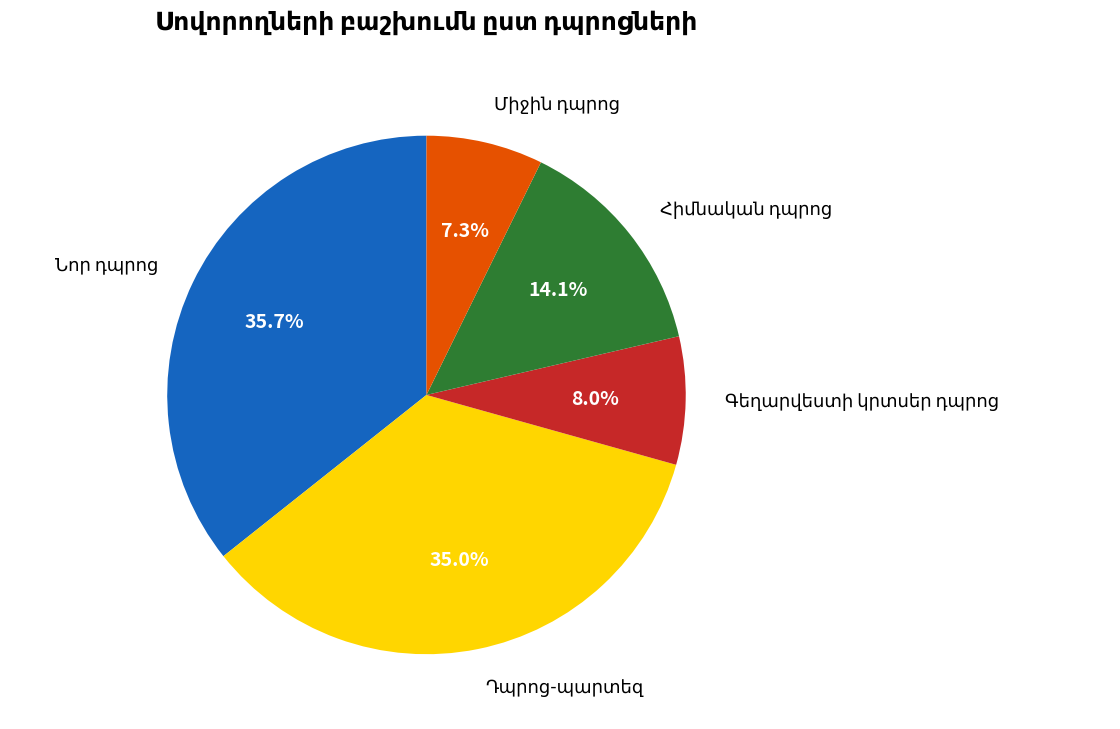

Is there a majority slice in this chart?

No